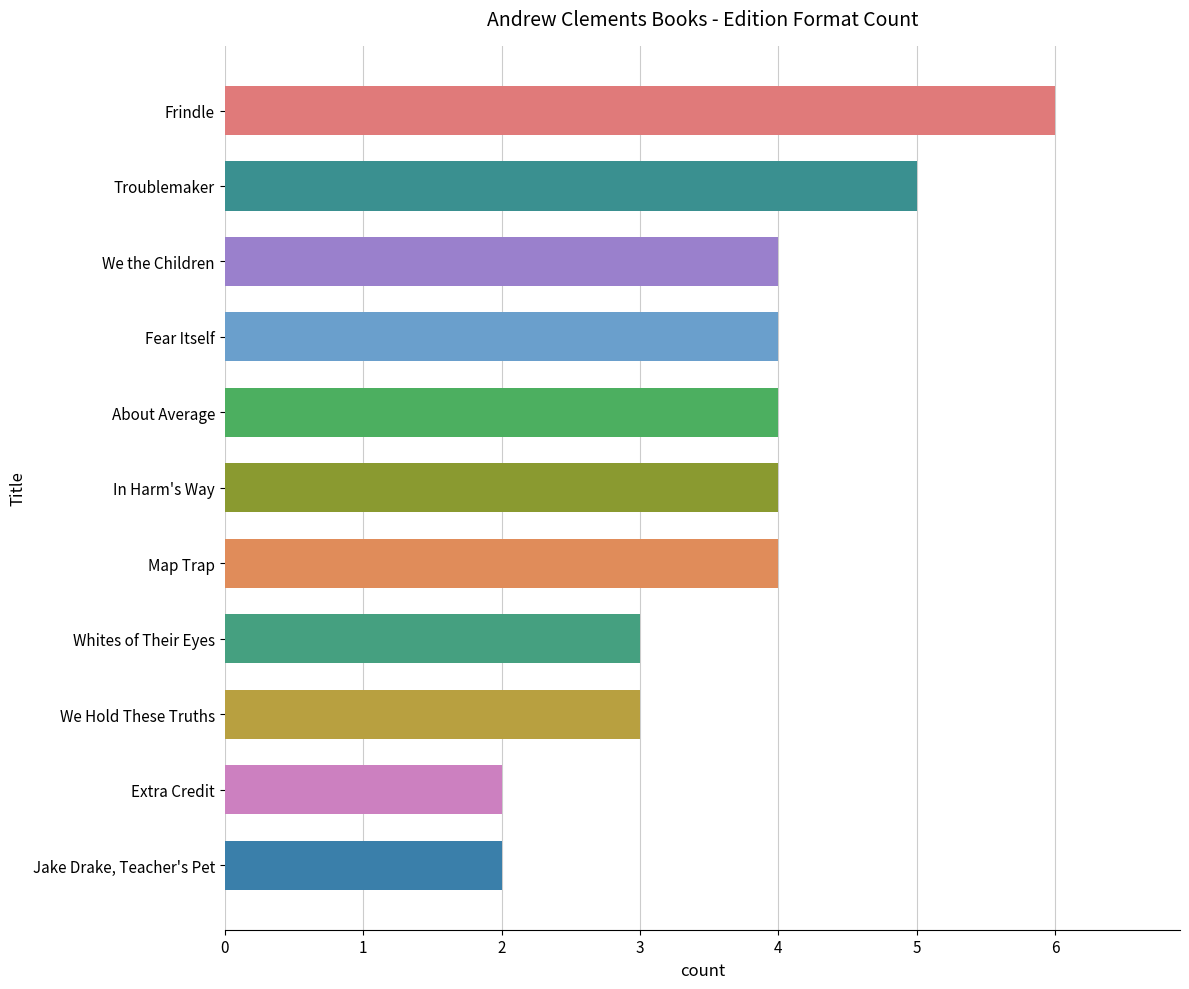

What is the sum of the values at We Hold These Truths and Jake Drake, Teacher's Pet?

5